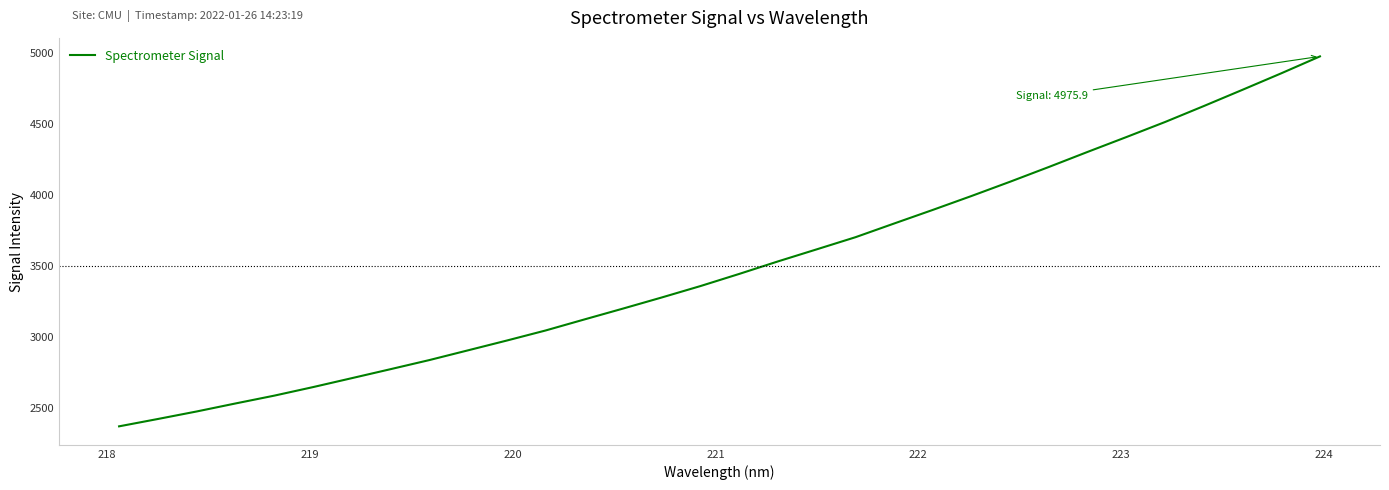

What is the minimum value shown in the chart?

2368.7